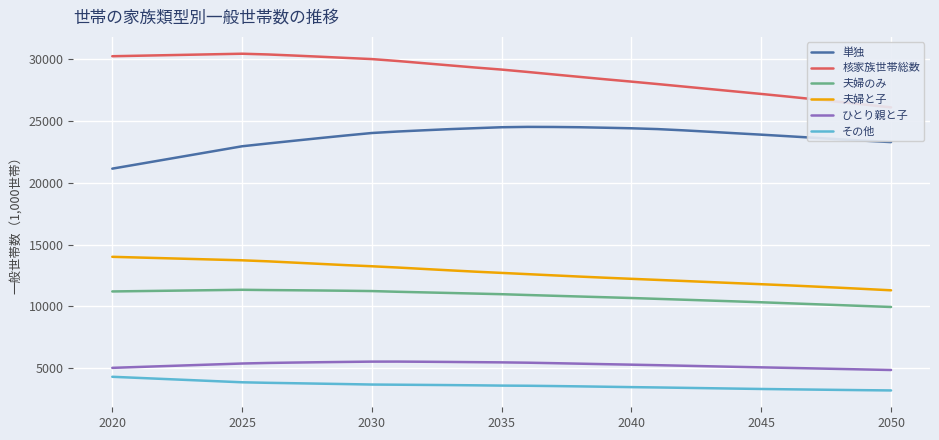

What is the maximum value for 単独?

24531.2